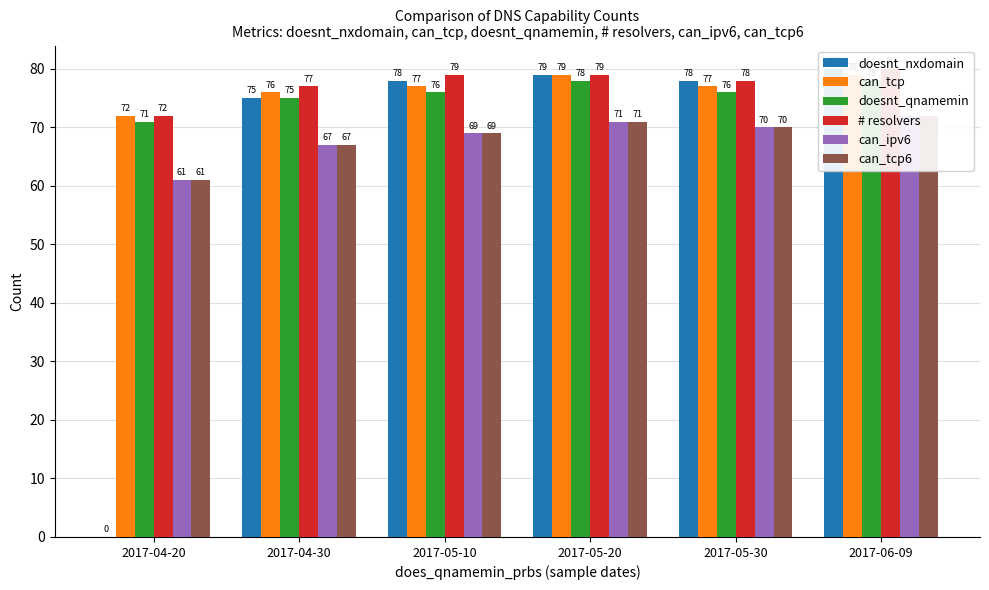

How many data points in # resolvers are less than 79?

3